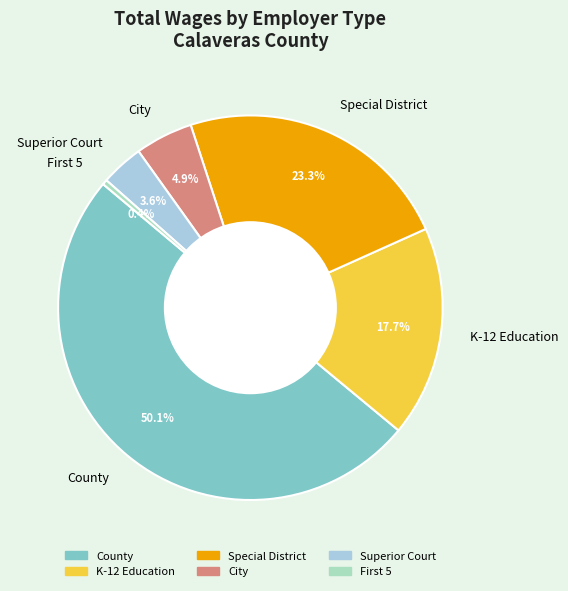

Between Special District and City, which is larger?

Special District